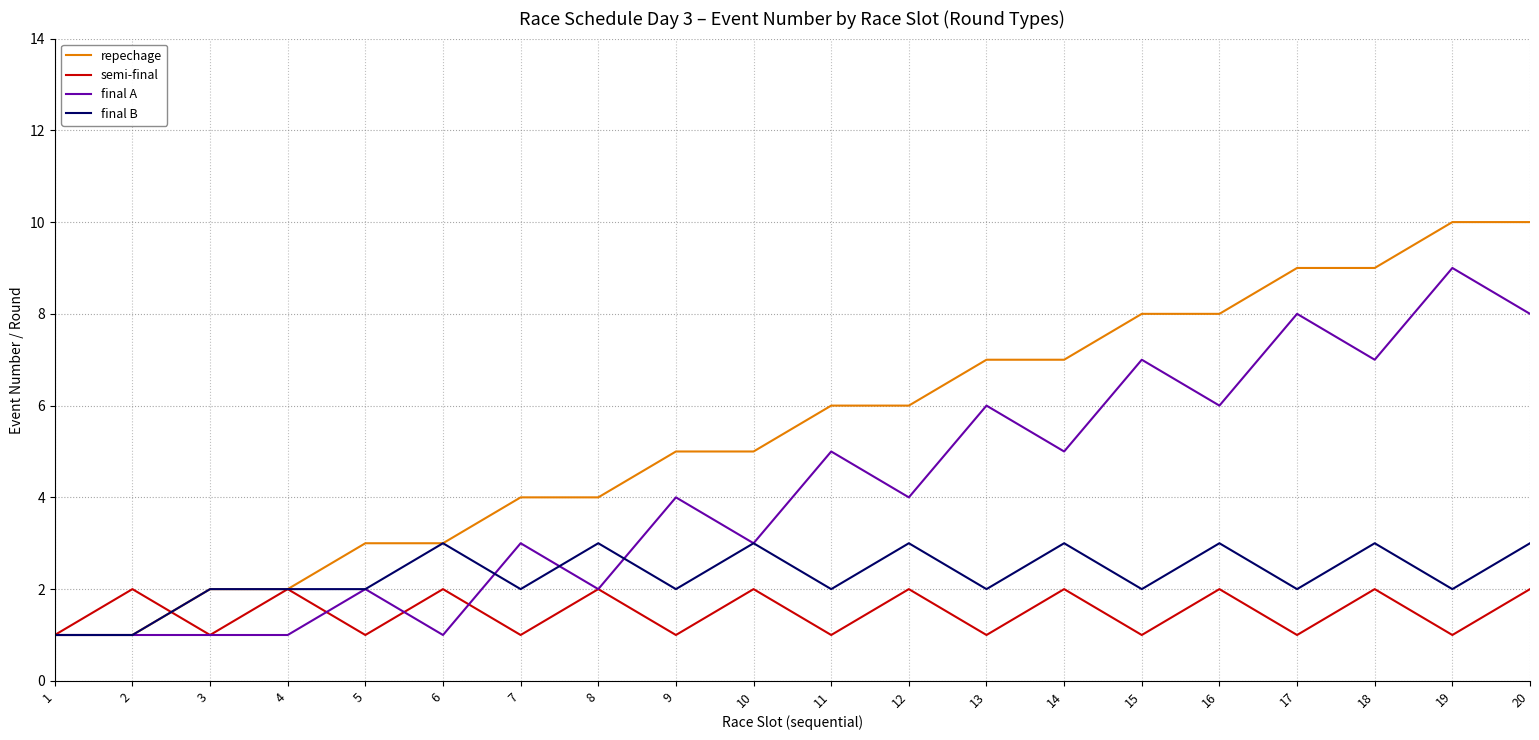

Reading right to left, what are all the values shown in this chart?

repechage: 10	10	9	9	8	8	7	7	6	6	5	5	4	4	3	3	2	2	1	1
semi-final: 2	1	2	1	2	1	2	1	2	1	2	1	2	1	2	1	2	1	2	1
final A: 8	9	7	8	6	7	5	6	4	5	3	4	2	3	1	2	1	1	1	1
final B: 3	2	3	2	3	2	3	2	3	2	3	2	3	2	3	2	2	2	1	1